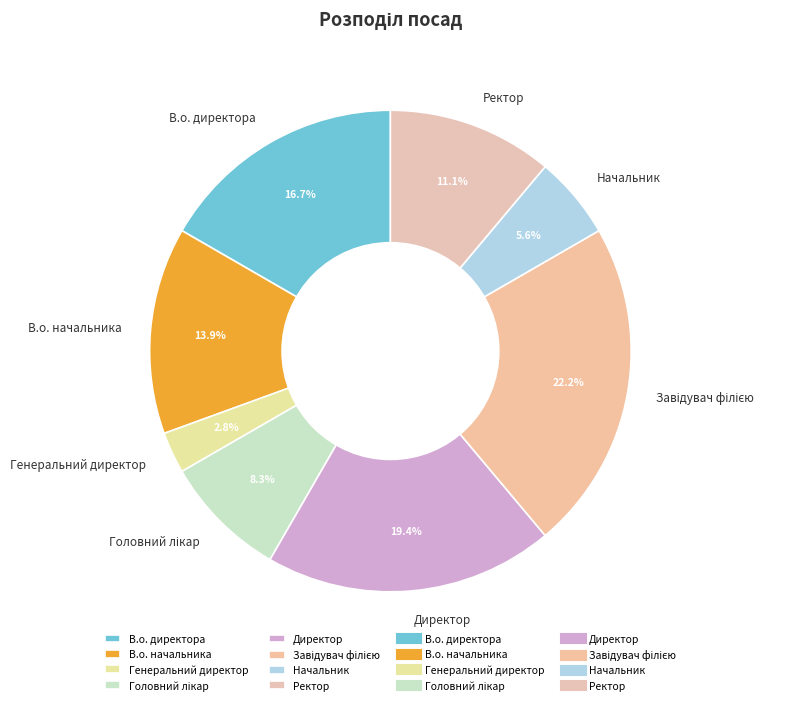

To the nearest percent, what is the average slice percentage?

12%